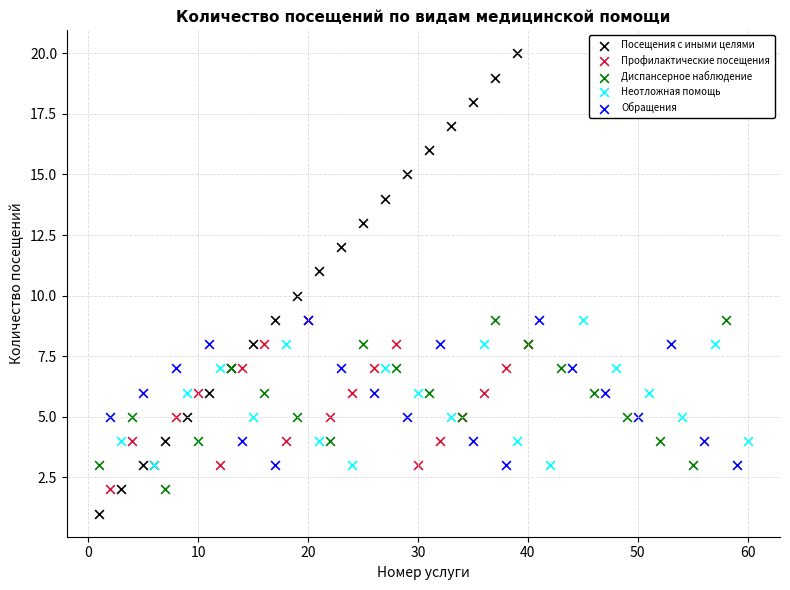

What are all the series names shown in the legend?

Посещения с иными целями, Профилактические посещения, Диспансерное наблюдение, Неотложная помощь, Обращения